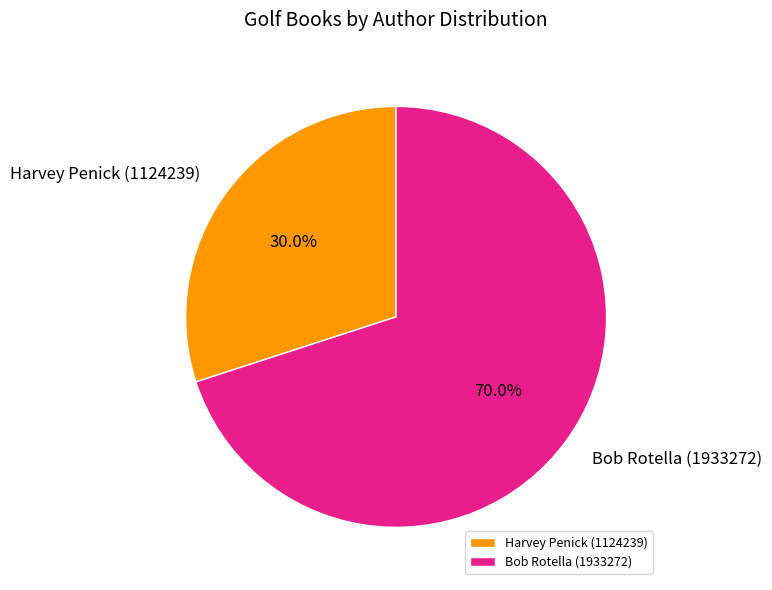

What portion of the pie excludes Bob Rotella (1933272)?

30.0%